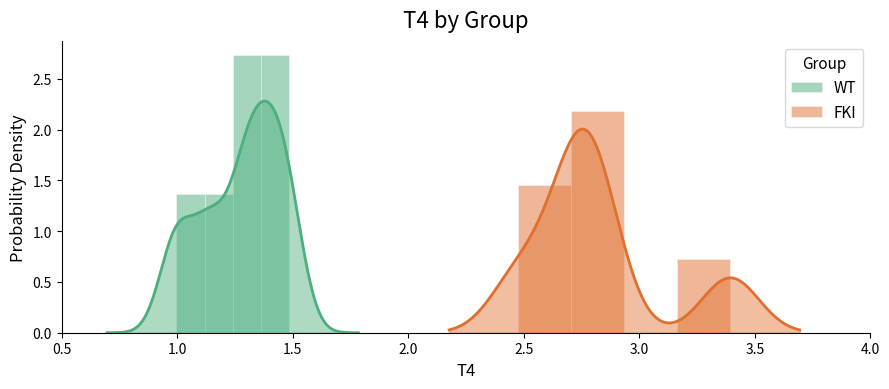

Are the bars grouped side by side (vs. stacked)?

Yes